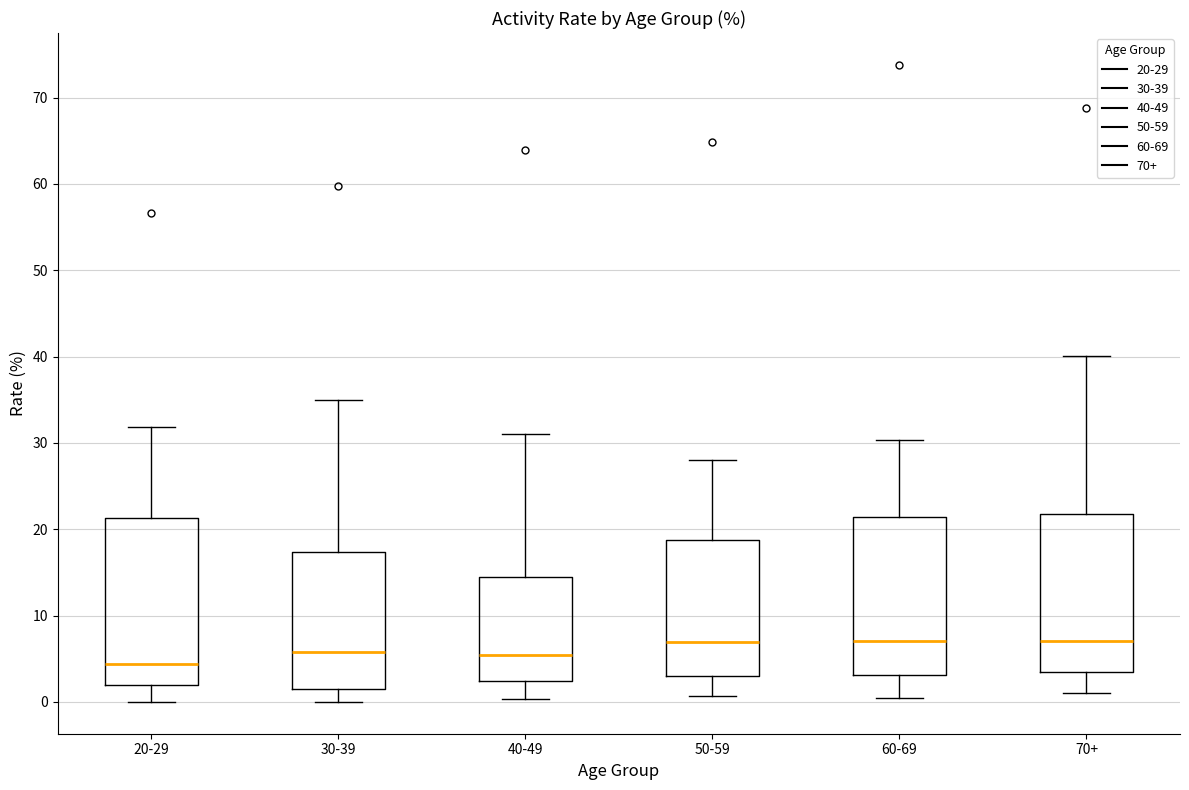

Reading left to right, transcribe this box plot: for each box, give where its median line is, the range the box spans, and where its two whiskers end, as read against the y-axis. The values are not printed on the chart, so give them approximately, as read against the axis.

20-29: median 4, box 2 to 21, whiskers 0 to 32
30-39: median 6, box 2 to 17, whiskers 0 to 35
40-49: median 5, box 2 to 14, whiskers 0 to 31
50-59: median 7, box 3 to 19, whiskers 1 to 28
60-69: median 7, box 3 to 21, whiskers 0 to 30
70+: median 7, box 4 to 22, whiskers 1 to 40